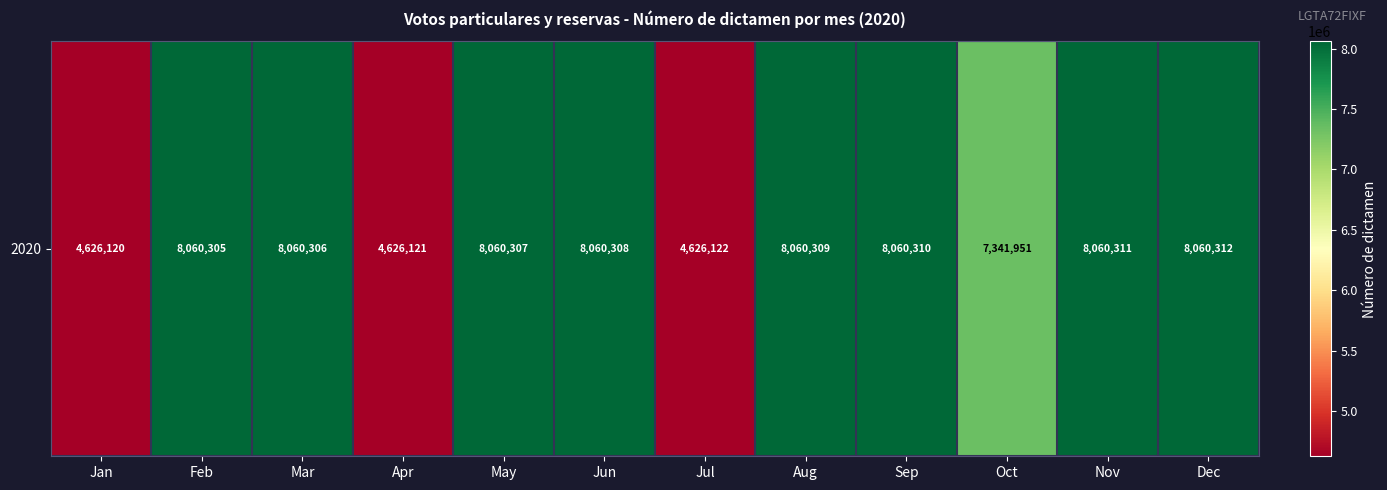

What is the difference between the maximum and minimum values?

3434192